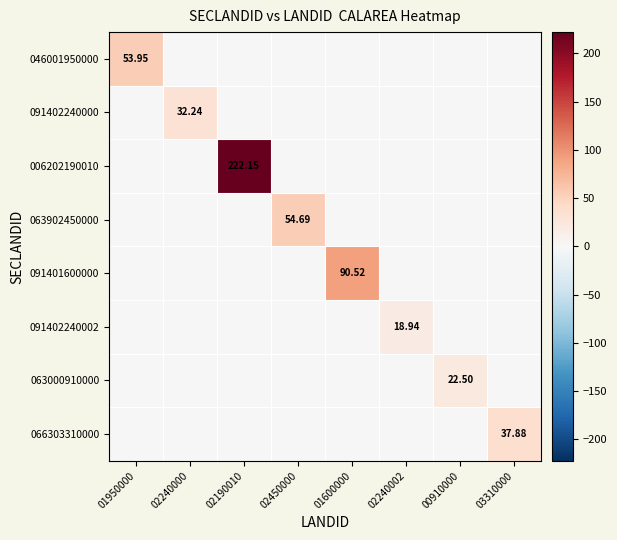

Count the number of data series in this chart.

8